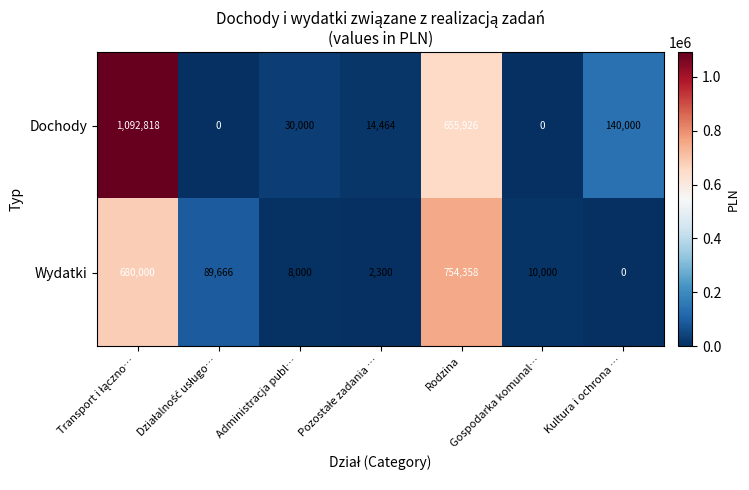

What is the maximum value shown in the chart?

1092818